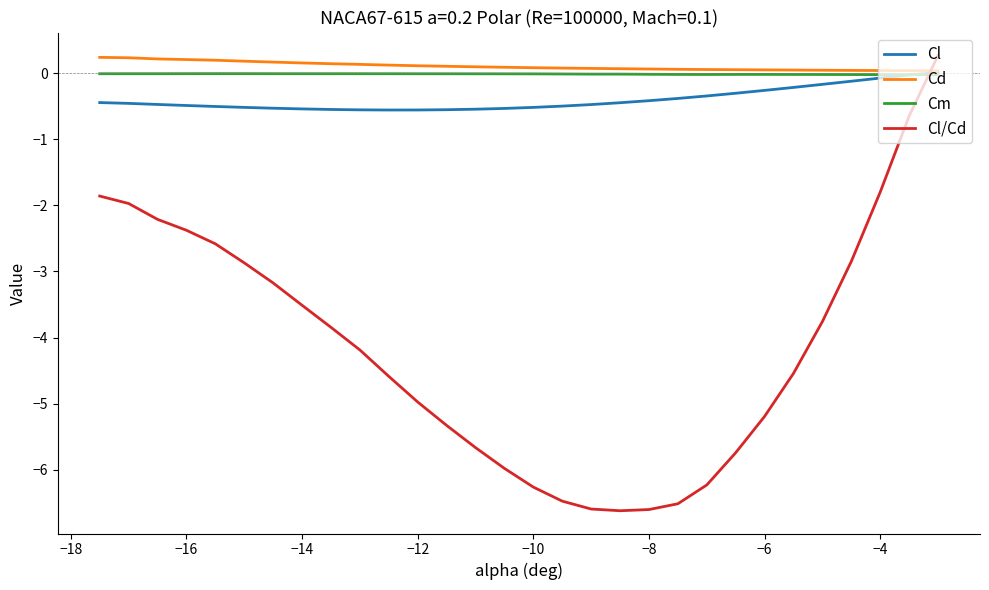

Which series has the largest range (max minus min)?

Cl/Cd